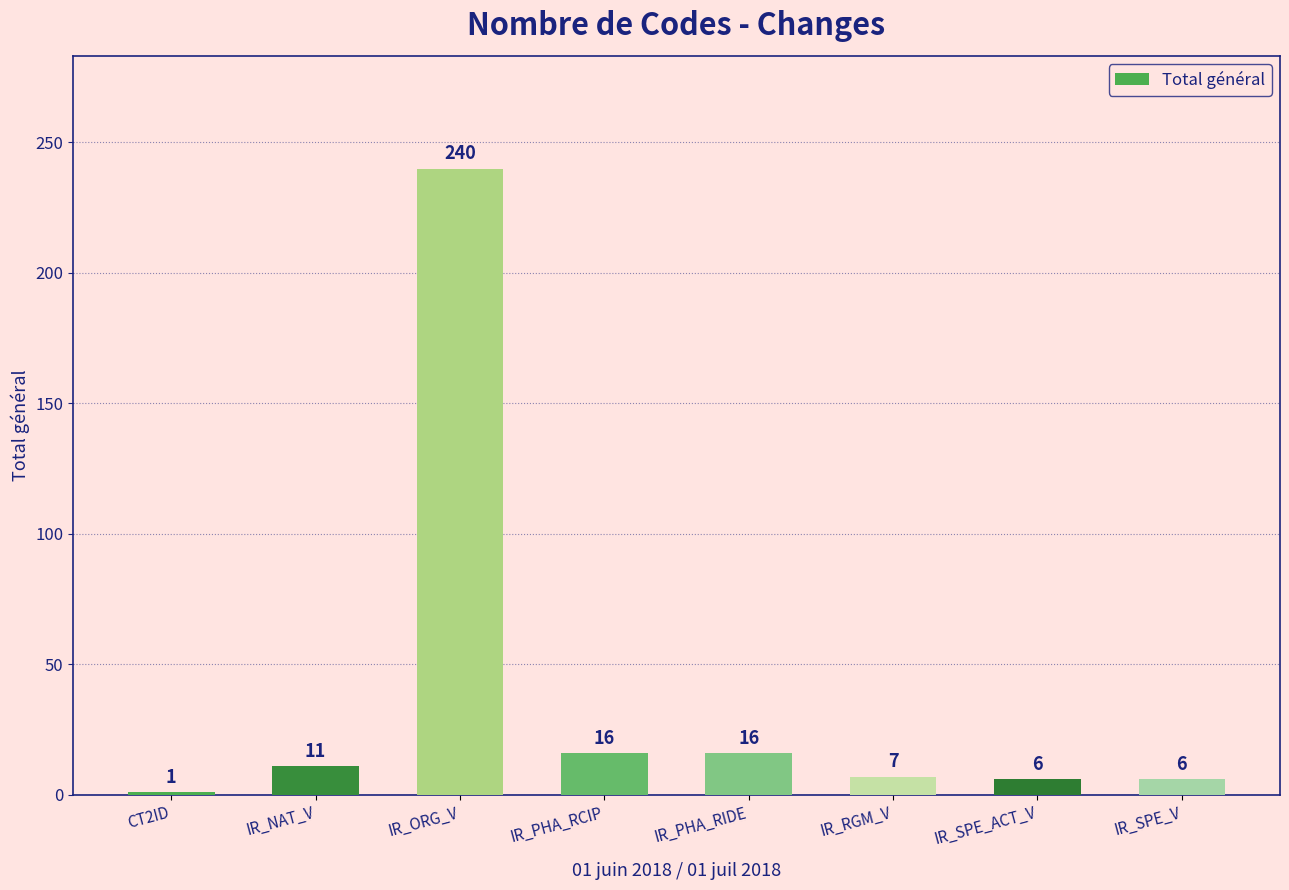

True or false: the data shows 11 at IR_NAT_V.

True